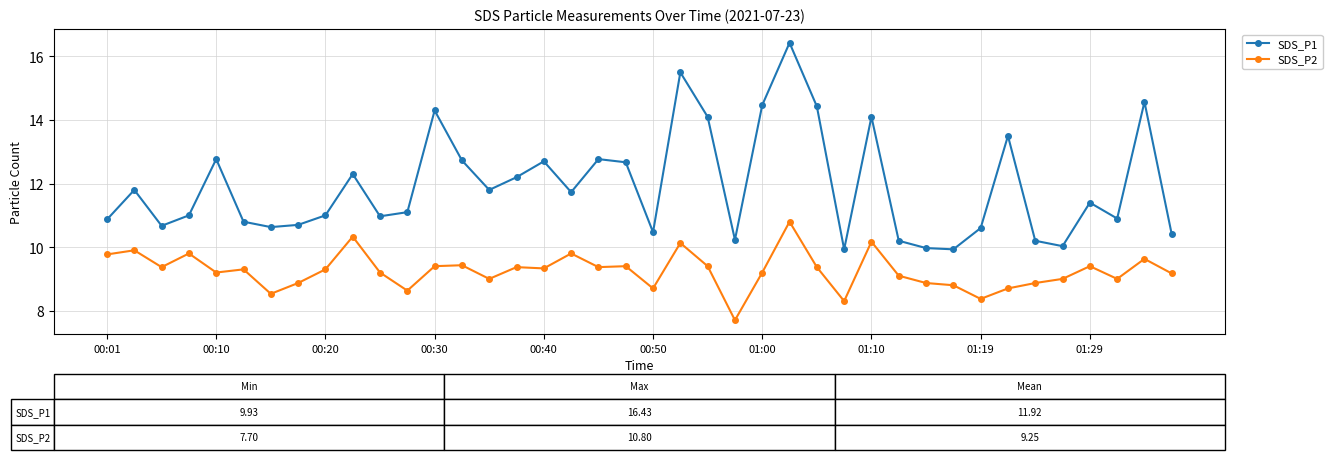

What is the maximum value shown in the chart?

16.4